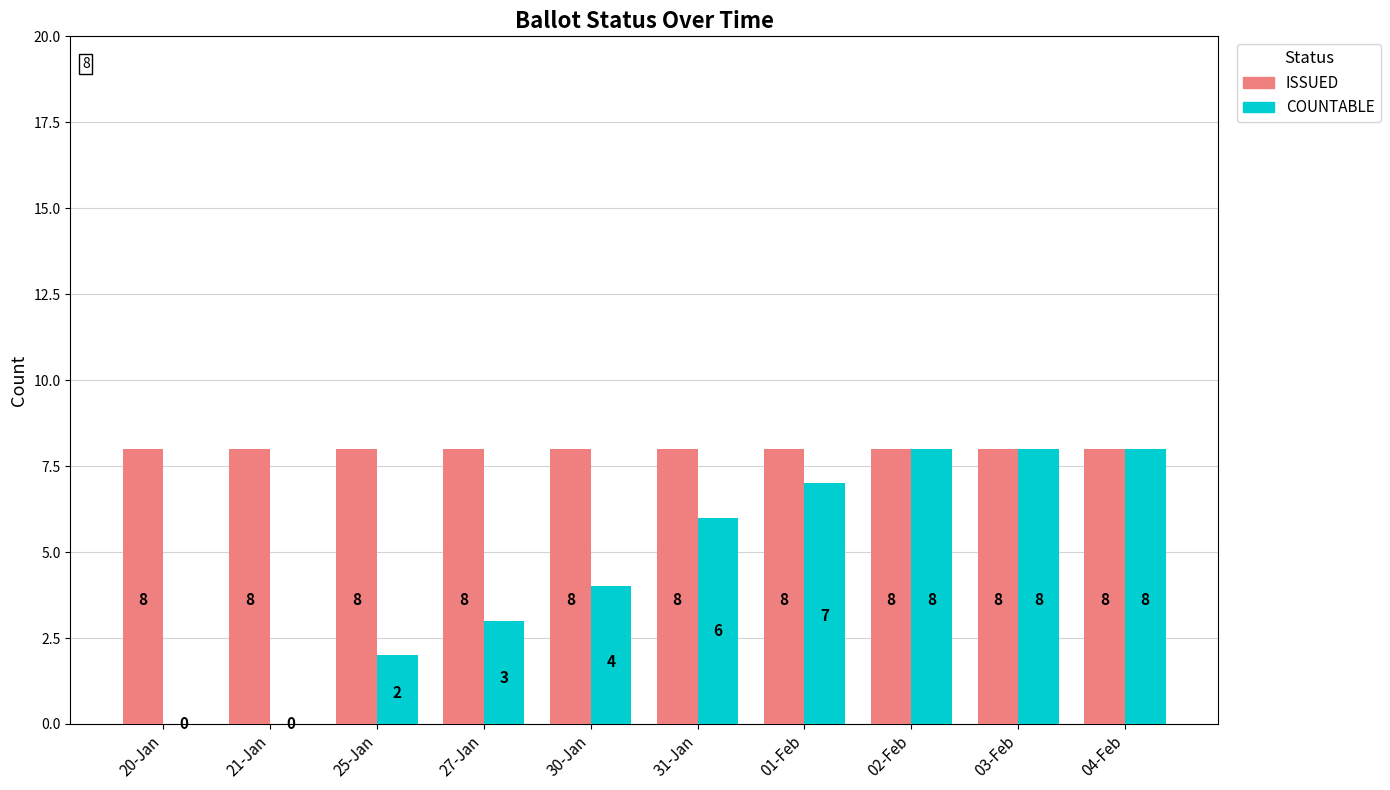

Reading left to right, transcribe all the data shown in this chart.

ISSUED: 20-Jan=8	21-Jan=8	25-Jan=8	27-Jan=8	30-Jan=8	31-Jan=8	01-Feb=8	02-Feb=8	03-Feb=8	04-Feb=8
COUNTABLE: 20-Jan=0	21-Jan=0	25-Jan=2	27-Jan=3	30-Jan=4	31-Jan=6	01-Feb=7	02-Feb=8	03-Feb=8	04-Feb=8